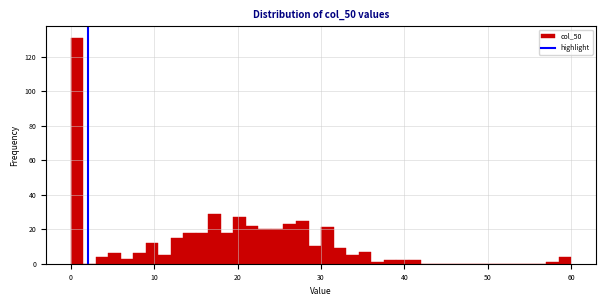

Read against the x-axis, roughly where is the centre of the tallest bar?

1